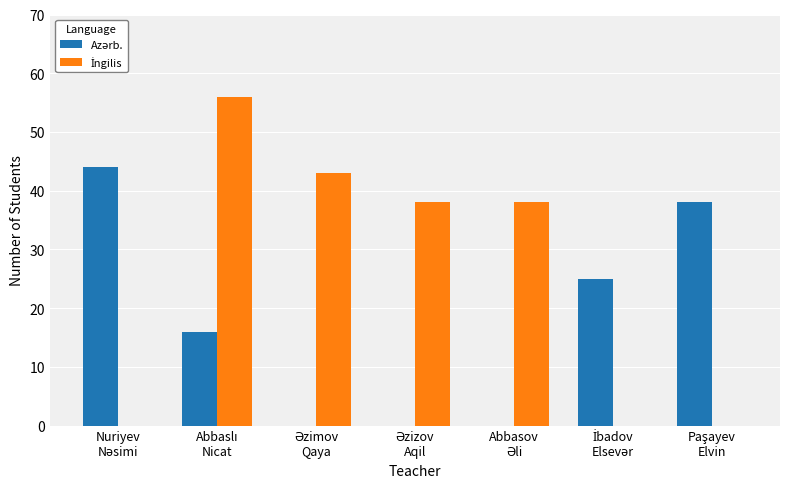

What is the greatest value displayed?

56